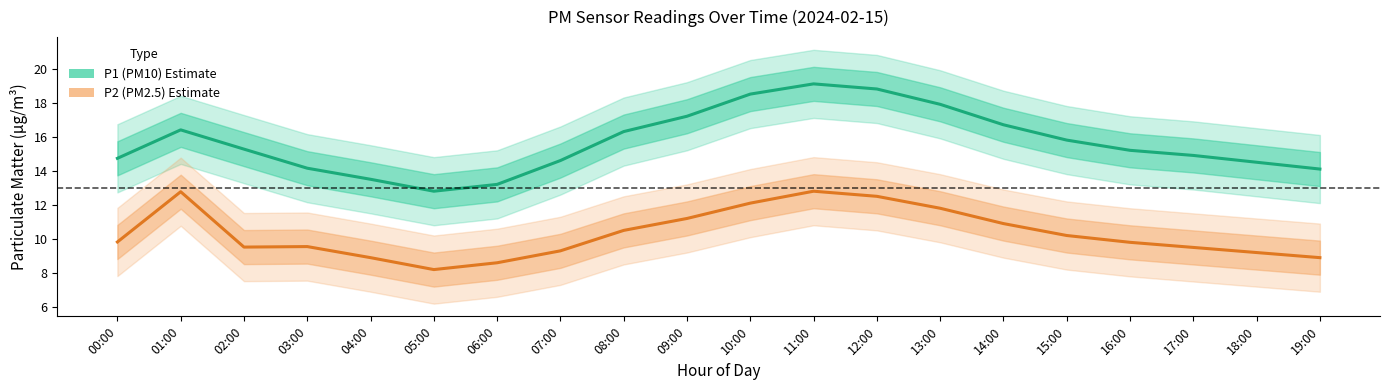

What is the average value of the P1 (PM10) series?

15.7